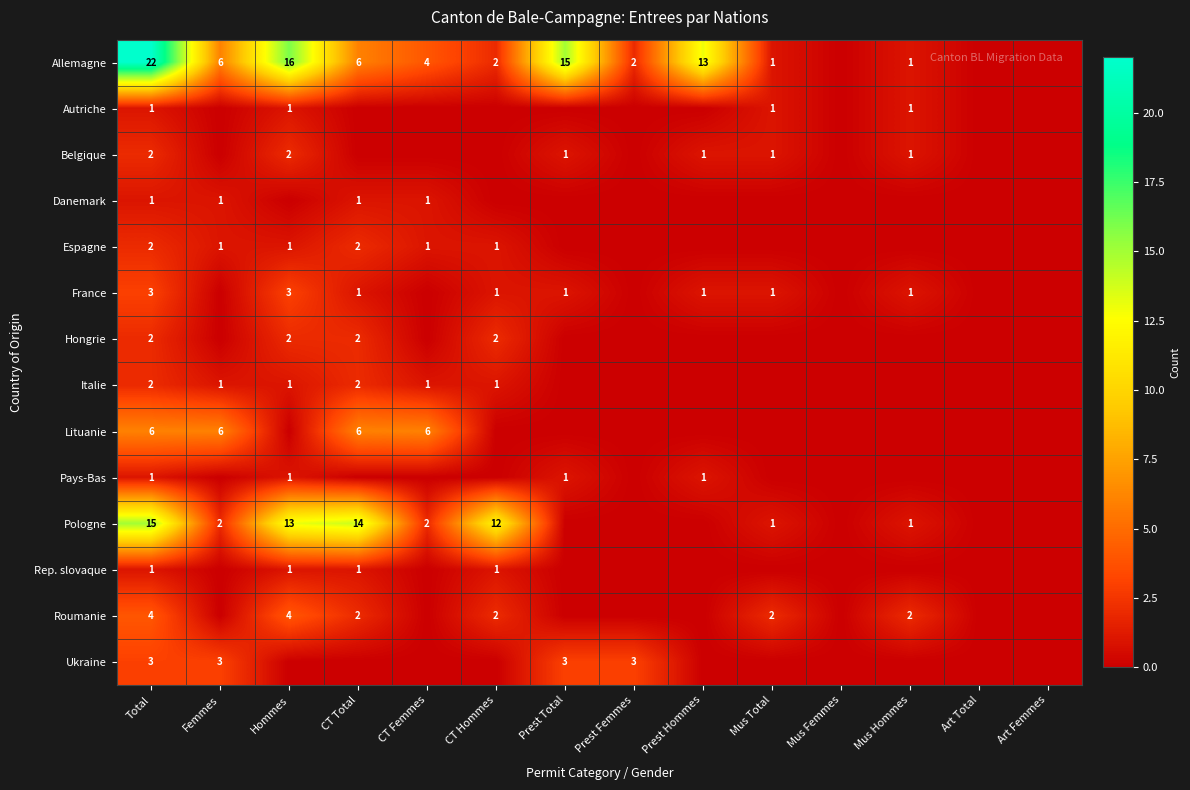

What is the difference between the highest and lowest values at Total?

21